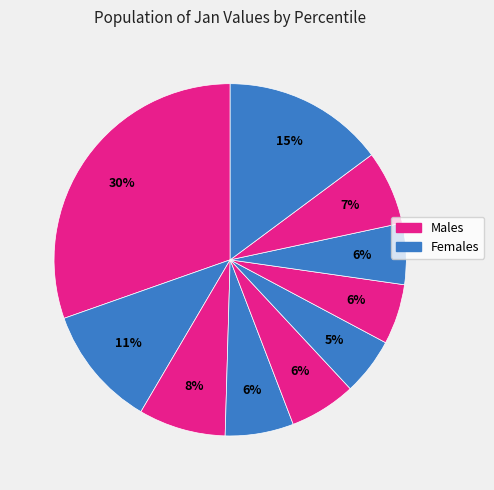

How many slices are in this pie chart?

10